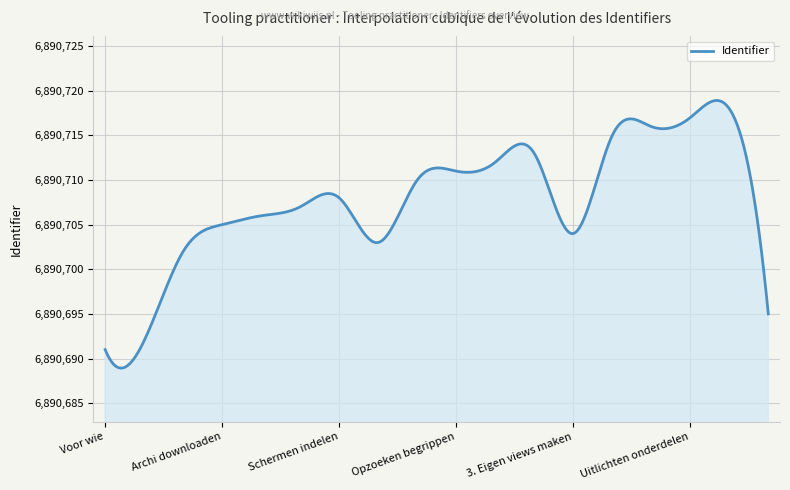

What is the difference between the maximum and minimum values?

30.0